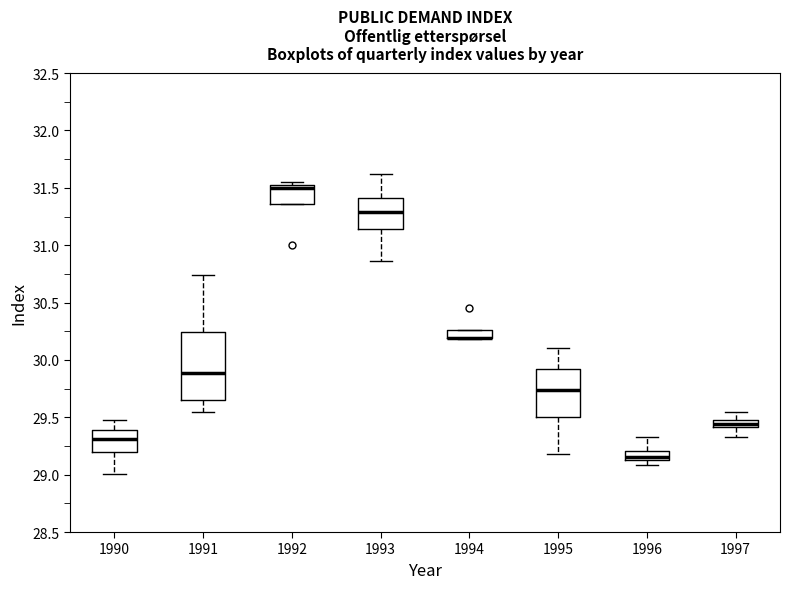

Where does the lower whisker of the box at x = 1993 end on the y-axis? The values are not printed on the chart, so give them approximately, as read against the axis.

30.85